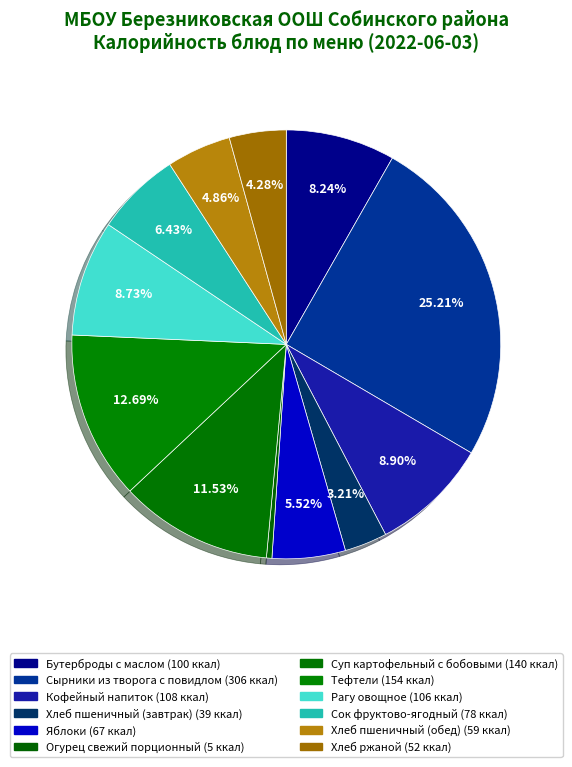

Count the number of slices in the pie.

12